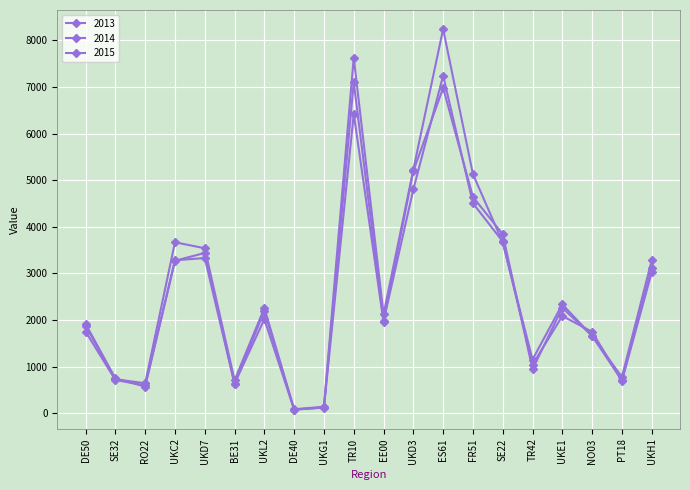

At how many categories does at least one series exceed 3488?

7